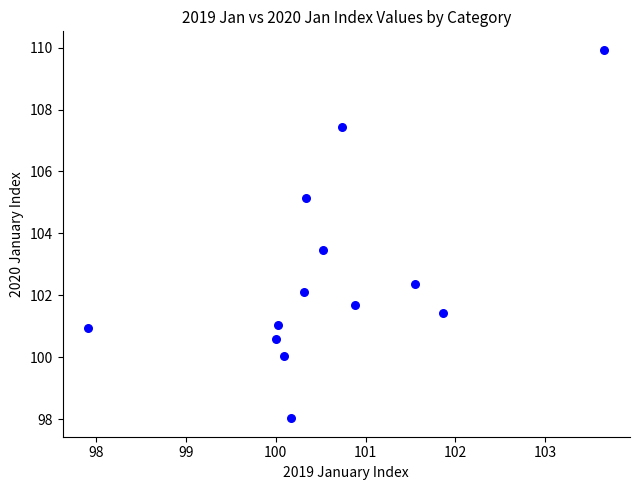

What Y value in the scatter plot is closest to 103?

103.5